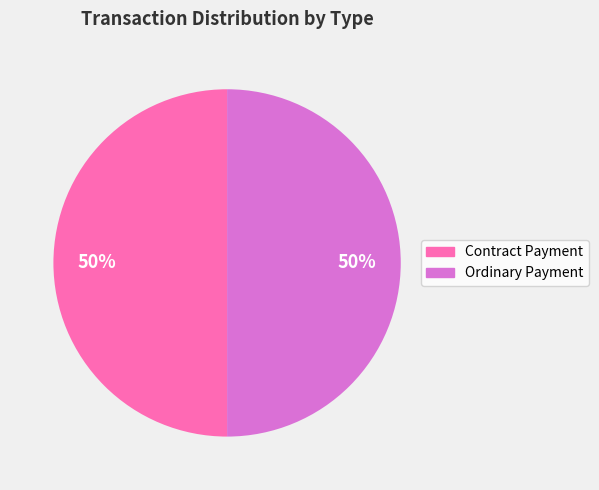

To the nearest percent, what percentage of the pie is Ordinary Payment?

50%